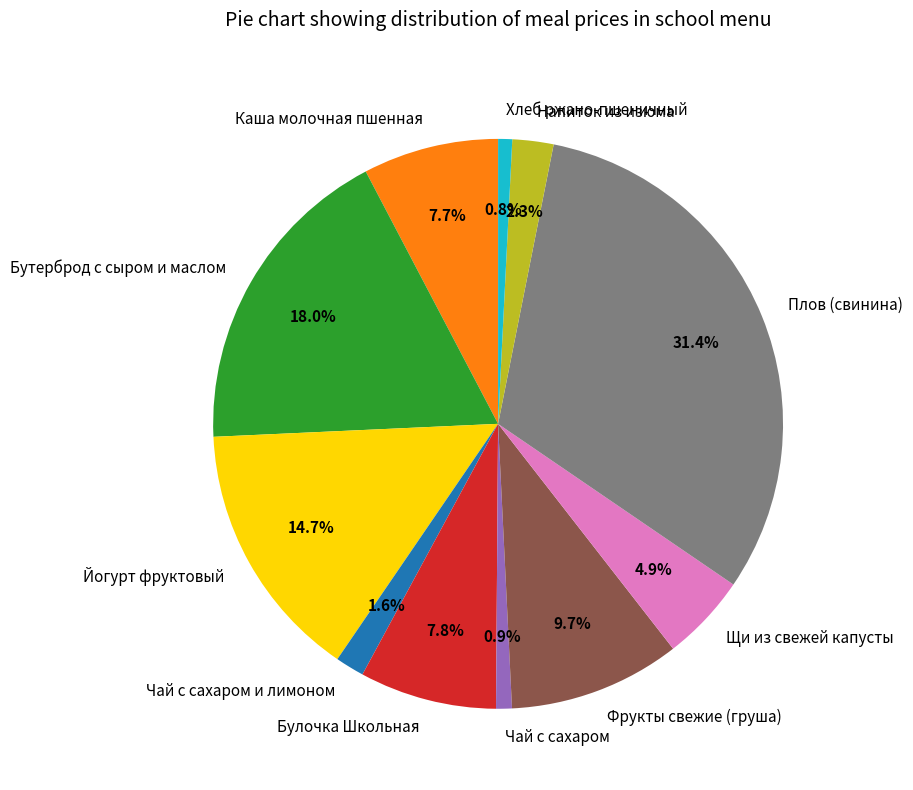

What percentage is the Каша молочная пшенная slice, to the nearest percent?

8%